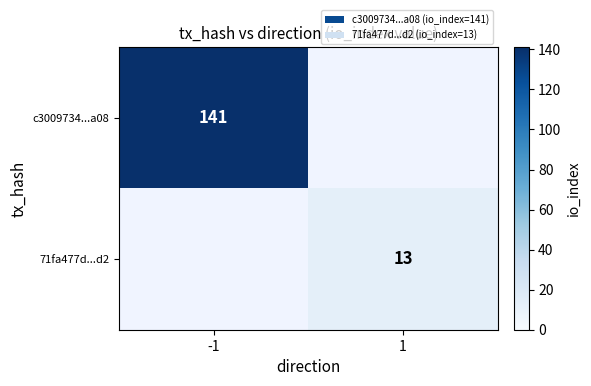

What is the total value across all series at -1?

141